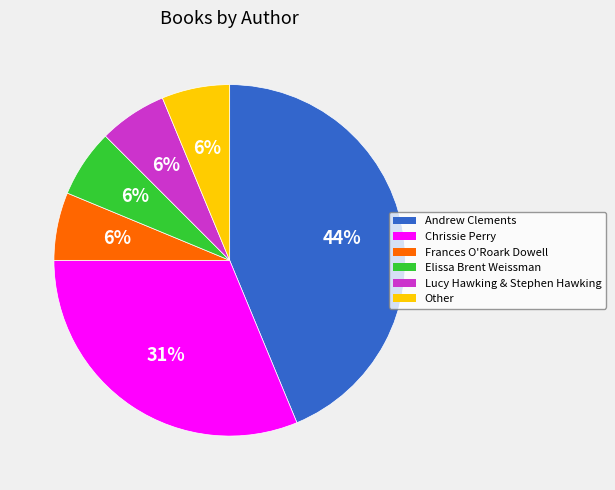

Does any single category account for the majority?

No